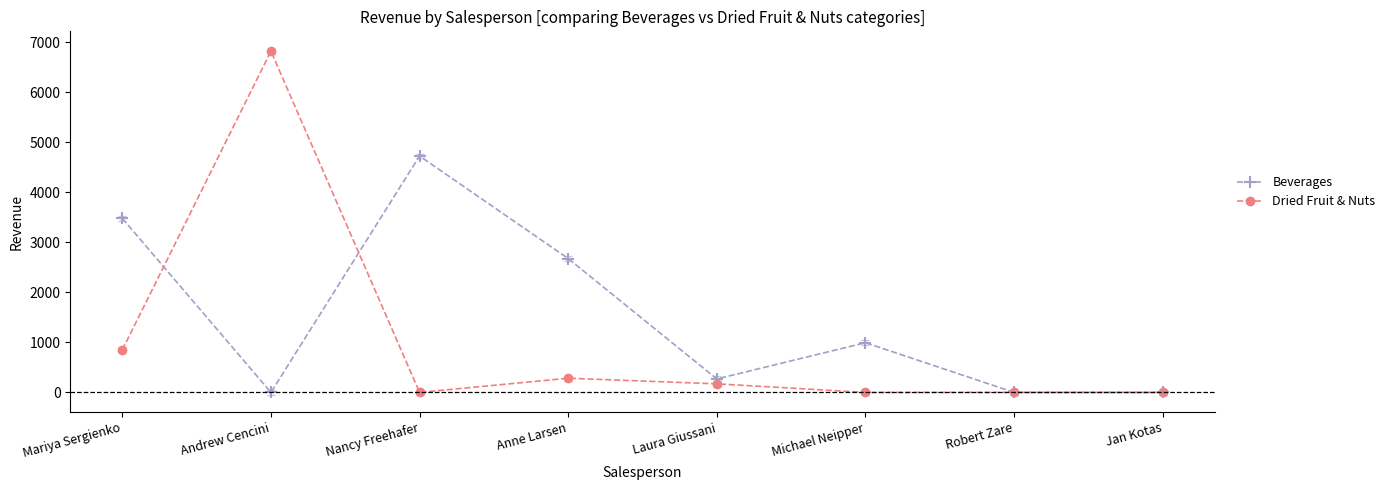

What is the total value across all series at Laura Giussani?

440.6